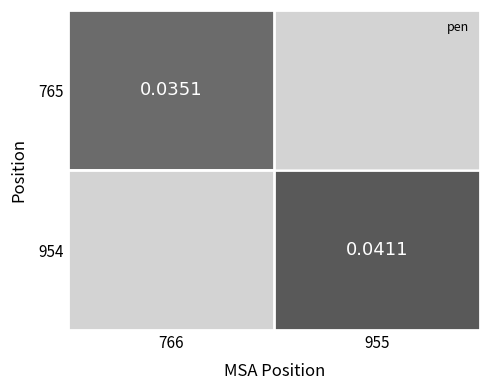

List the series in order of their peak value, lowest first.

765, 954